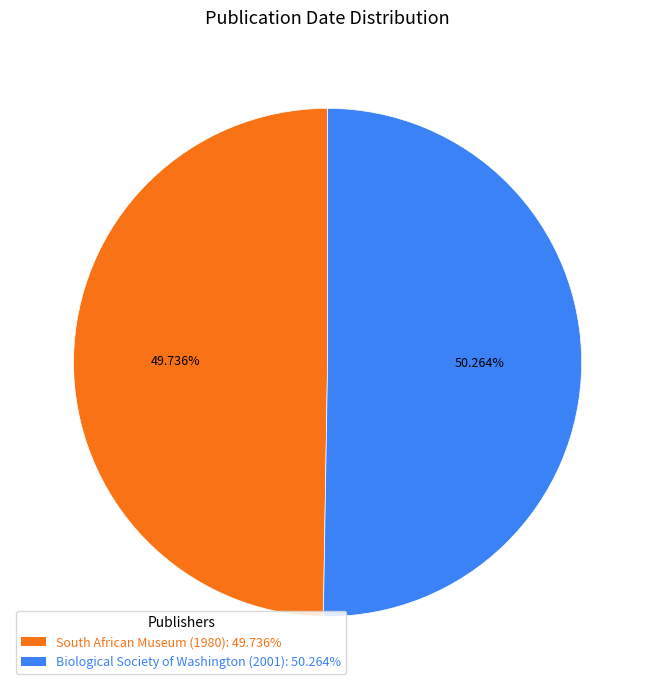

Count the number of slices in the pie.

2